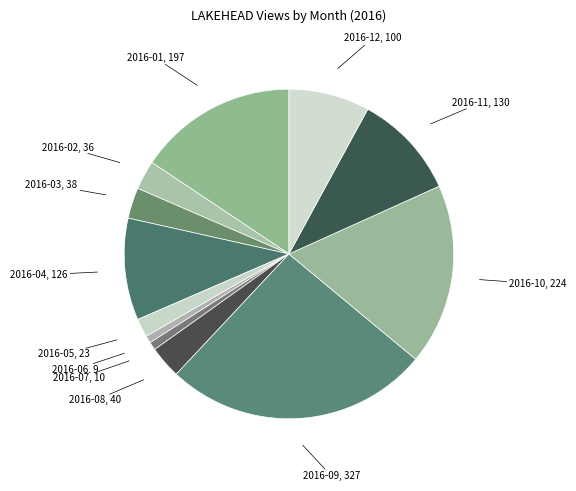

Is it true that 2016-11 is 22% of the pie?

False